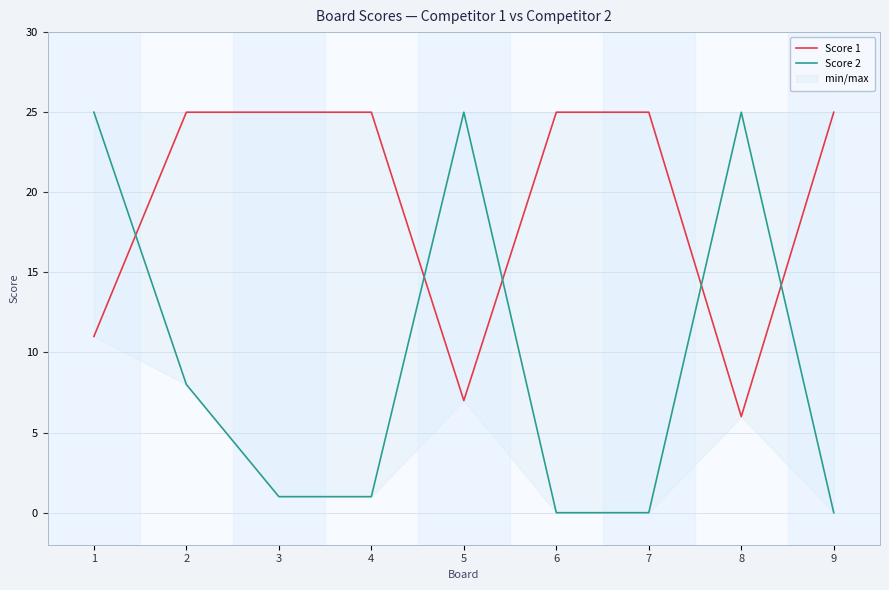

True or false: Score 2 has more than 0 interior local peaks.

True